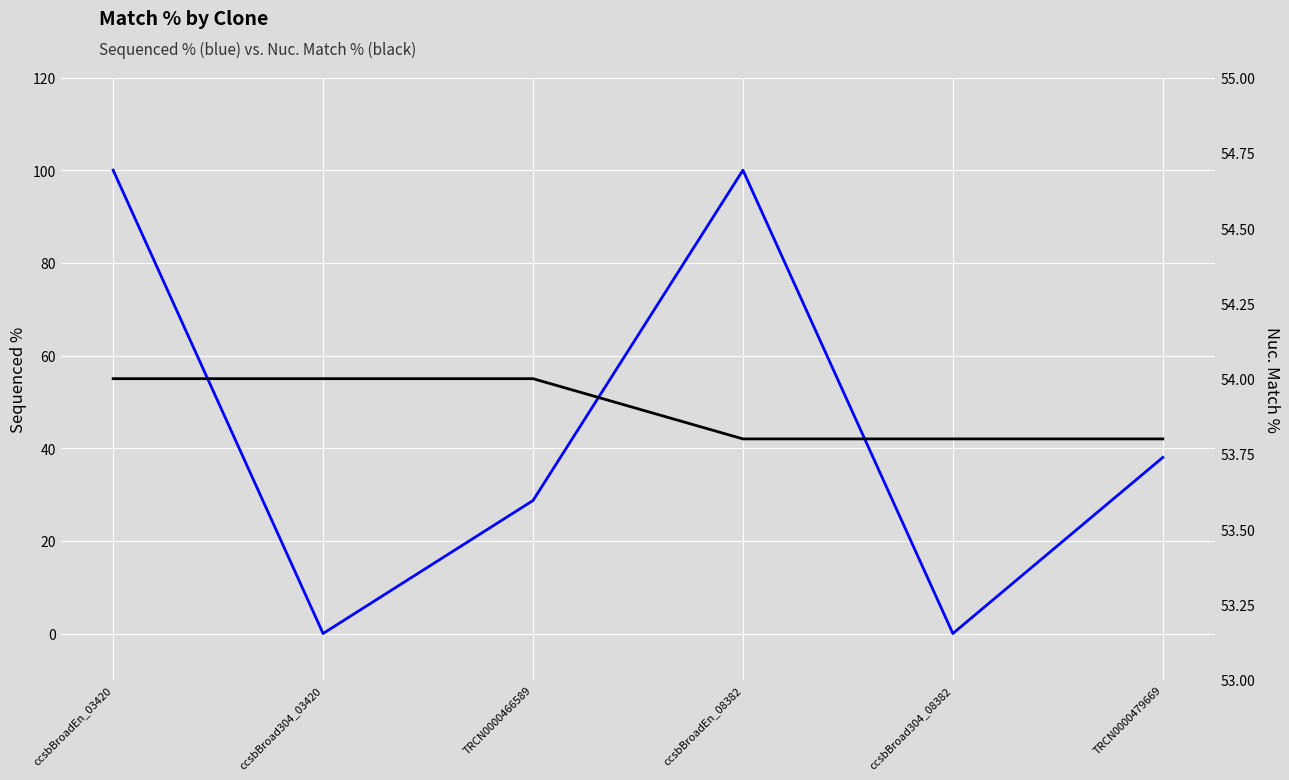

At which category does the chart reach its peak across all series?

ccsbBroadEn_03420